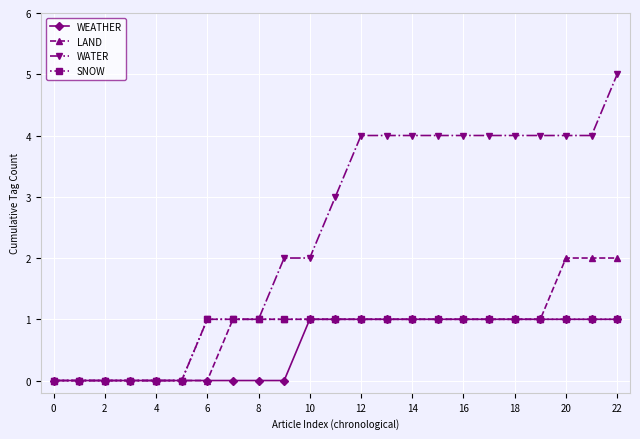

Which series has the largest total across all categories?

WATER